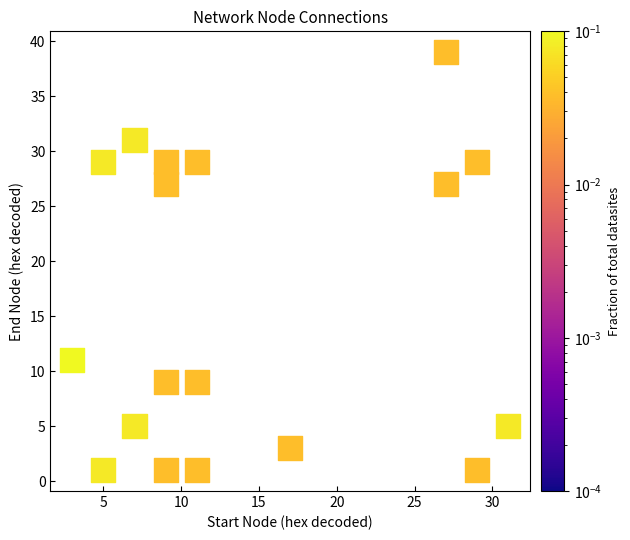

What is the range of Y values (max minus min)?

38